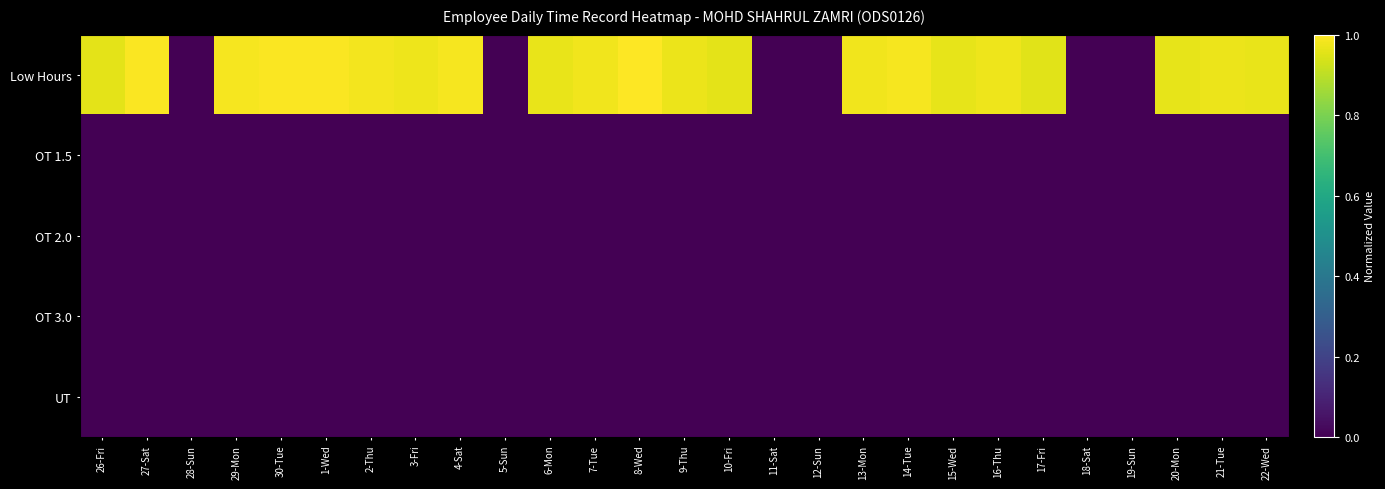

Reading left to right, what are all the values shown in this chart?

Low Hours: 26-Fri=1.0	27-Sat=1.0	28-Sun=0.0	29-Mon=1.0	30-Tue=1.0	1-Wed=1.0	2-Thu=1.0	3-Fri=1.0	4-Sat=1.0	5-Sun=0.0	6-Mon=1.0	7-Tue=1.0	8-Wed=1.0	9-Thu=1.0	10-Fri=1.0	11-Sat=0.0	12-Sun=0.0	13-Mon=1.0	14-Tue=1.0	15-Wed=1.0	16-Thu=1.0	17-Fri=1.0	18-Sat=0.0	19-Sun=0.0	20-Mon=1.0	21-Tue=1.0	22-Wed=1.0
OT 1.5: 26-Fri=0.0	27-Sat=0.0	28-Sun=0.0	29-Mon=0.0	30-Tue=0.0	1-Wed=0.0	2-Thu=0.0	3-Fri=0.0	4-Sat=0.0	5-Sun=0.0	6-Mon=0.0	7-Tue=0.0	8-Wed=0.0	9-Thu=0.0	10-Fri=0.0	11-Sat=0.0	12-Sun=0.0	13-Mon=0.0	14-Tue=0.0	15-Wed=0.0	16-Thu=0.0	17-Fri=0.0	18-Sat=0.0	19-Sun=0.0	20-Mon=0.0	21-Tue=0.0	22-Wed=0.0
OT 2.0: 26-Fri=0.0	27-Sat=0.0	28-Sun=0.0	29-Mon=0.0	30-Tue=0.0	1-Wed=0.0	2-Thu=0.0	3-Fri=0.0	4-Sat=0.0	5-Sun=0.0	6-Mon=0.0	7-Tue=0.0	8-Wed=0.0	9-Thu=0.0	10-Fri=0.0	11-Sat=0.0	12-Sun=0.0	13-Mon=0.0	14-Tue=0.0	15-Wed=0.0	16-Thu=0.0	17-Fri=0.0	18-Sat=0.0	19-Sun=0.0	20-Mon=0.0	21-Tue=0.0	22-Wed=0.0
OT 3.0: 26-Fri=0.0	27-Sat=0.0	28-Sun=0.0	29-Mon=0.0	30-Tue=0.0	1-Wed=0.0	2-Thu=0.0	3-Fri=0.0	4-Sat=0.0	5-Sun=0.0	6-Mon=0.0	7-Tue=0.0	8-Wed=0.0	9-Thu=0.0	10-Fri=0.0	11-Sat=0.0	12-Sun=0.0	13-Mon=0.0	14-Tue=0.0	15-Wed=0.0	16-Thu=0.0	17-Fri=0.0	18-Sat=0.0	19-Sun=0.0	20-Mon=0.0	21-Tue=0.0	22-Wed=0.0
UT: 26-Fri=0.0	27-Sat=0.0	28-Sun=0.0	29-Mon=0.0	30-Tue=0.0	1-Wed=0.0	2-Thu=0.0	3-Fri=0.0	4-Sat=0.0	5-Sun=0.0	6-Mon=0.0	7-Tue=0.0	8-Wed=0.0	9-Thu=0.0	10-Fri=0.0	11-Sat=0.0	12-Sun=0.0	13-Mon=0.0	14-Tue=0.0	15-Wed=0.0	16-Thu=0.0	17-Fri=0.0	18-Sat=0.0	19-Sun=0.0	20-Mon=0.0	21-Tue=0.0	22-Wed=0.0